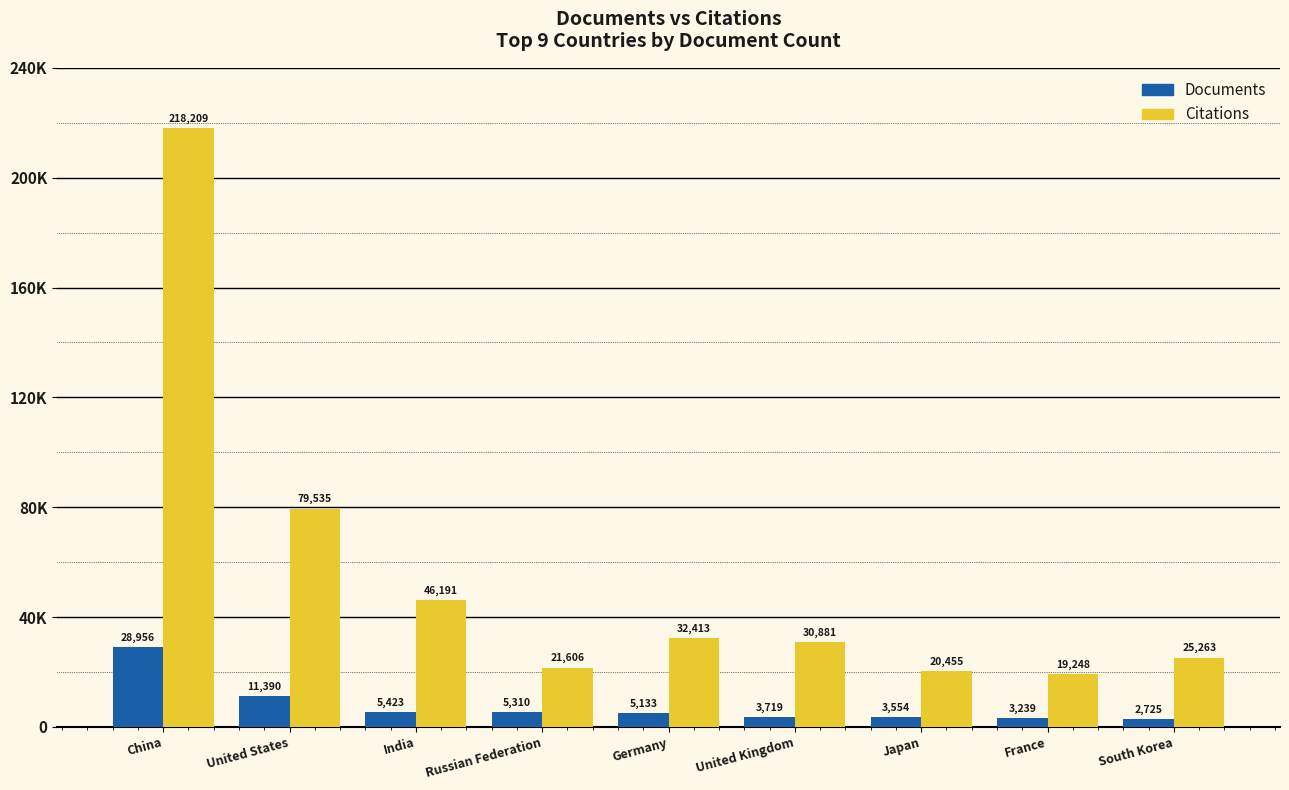

Where is Documents nearest to the value 15840?

United States